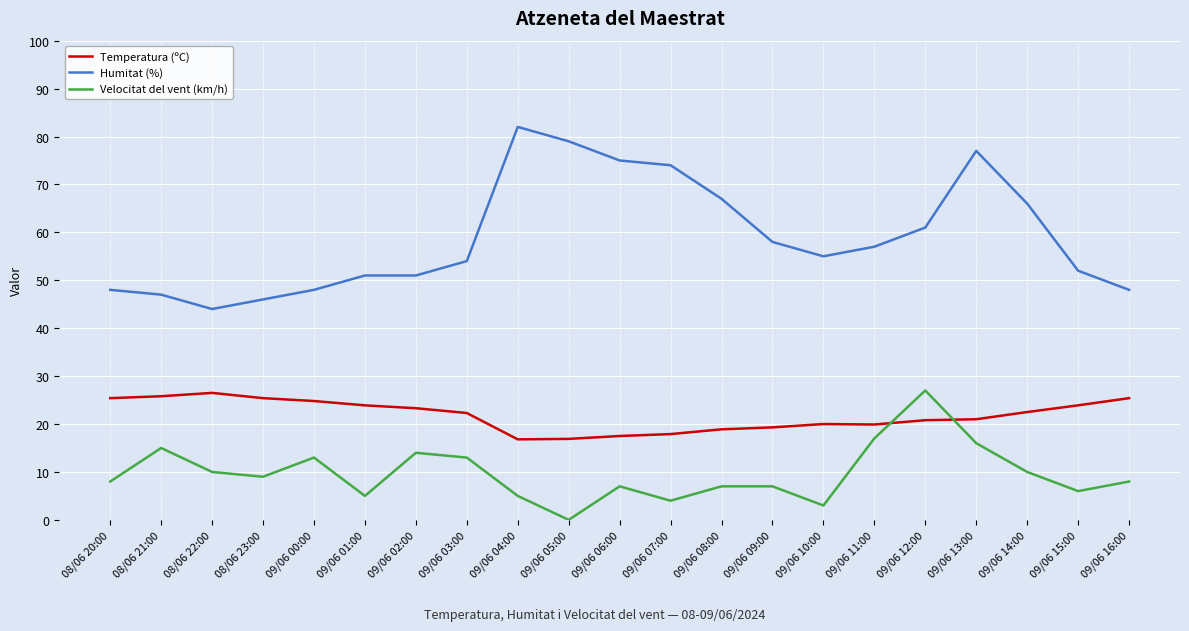

What is the difference between the Temperatura (ºC) values at 09/06 09:00 and 09/06 12:00?

1.5